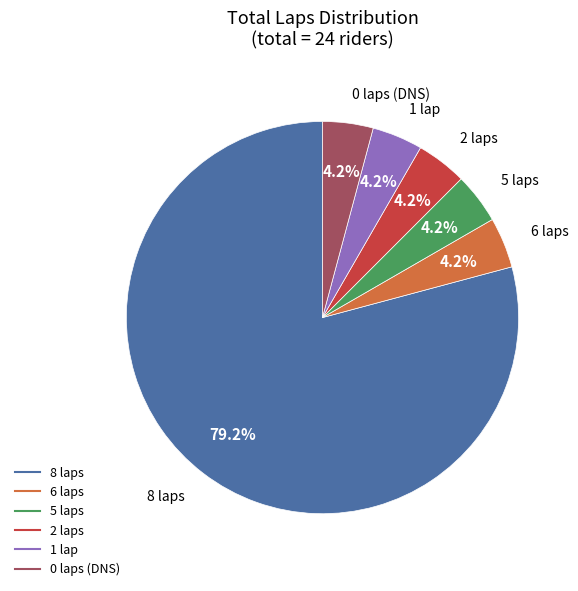

Does any single category account for the majority?

Yes